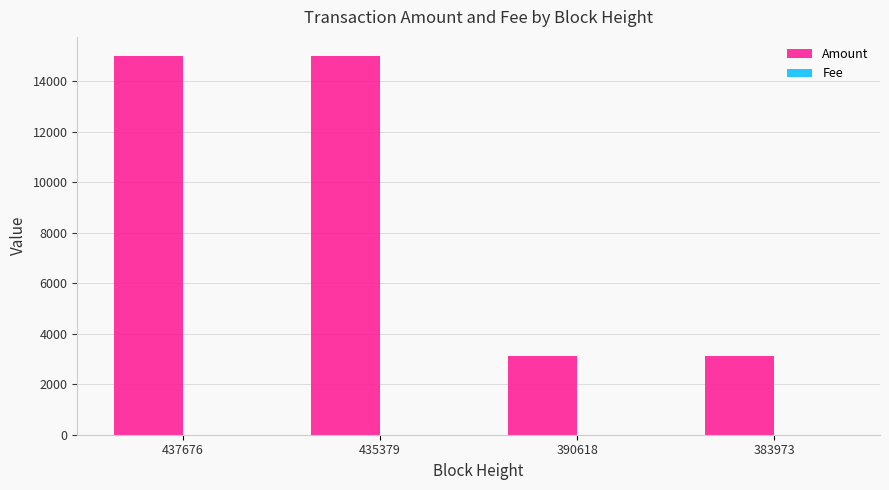

The Amount series shows 3100 at 383973. True or false?

True